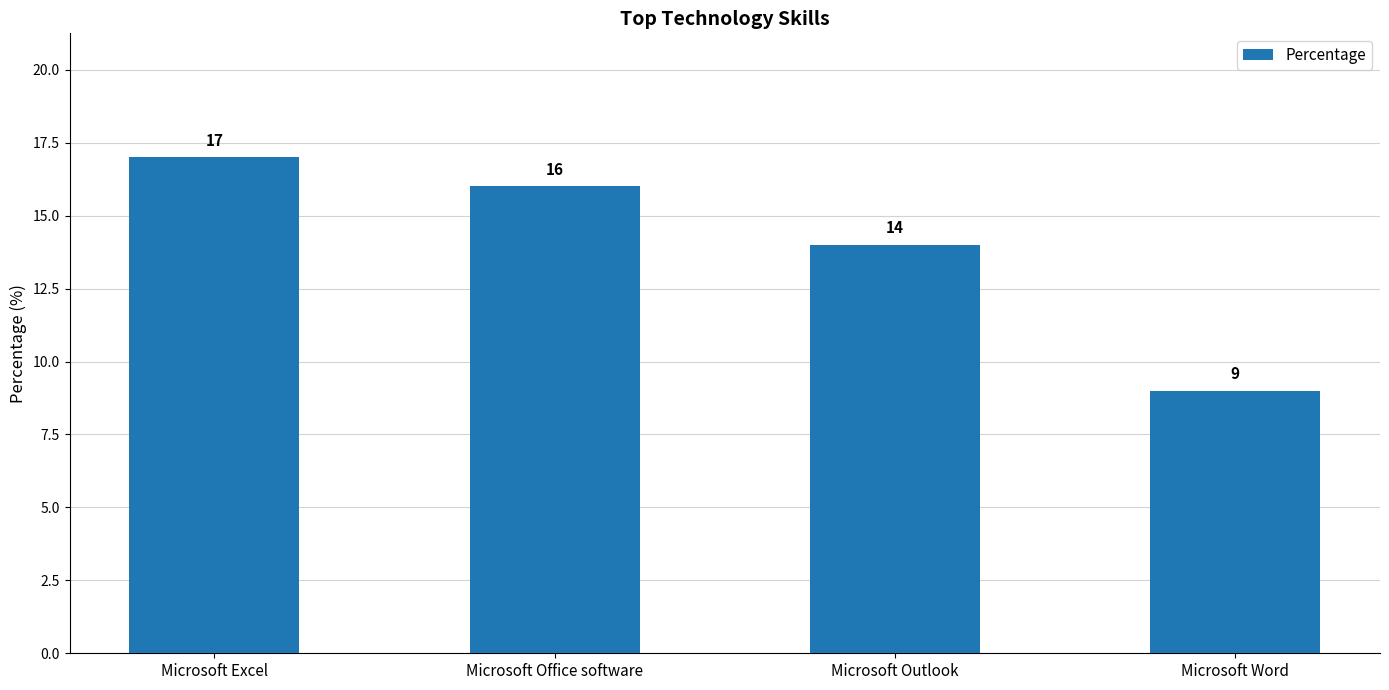

What is the minimum value shown in the chart?

9